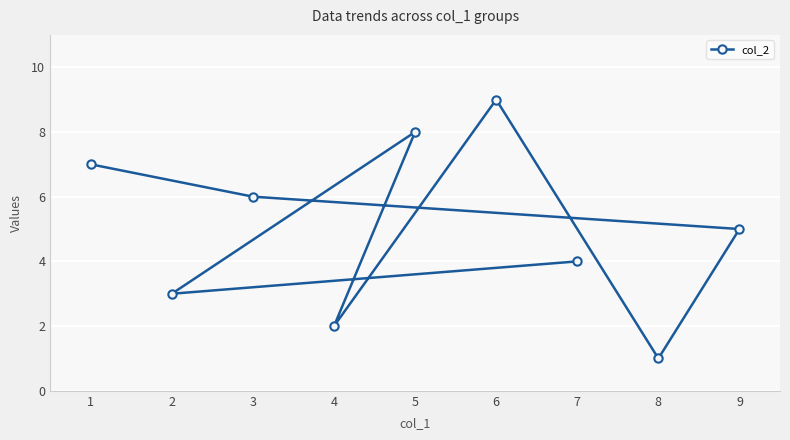

Which has a higher value, 8 or 4?

4